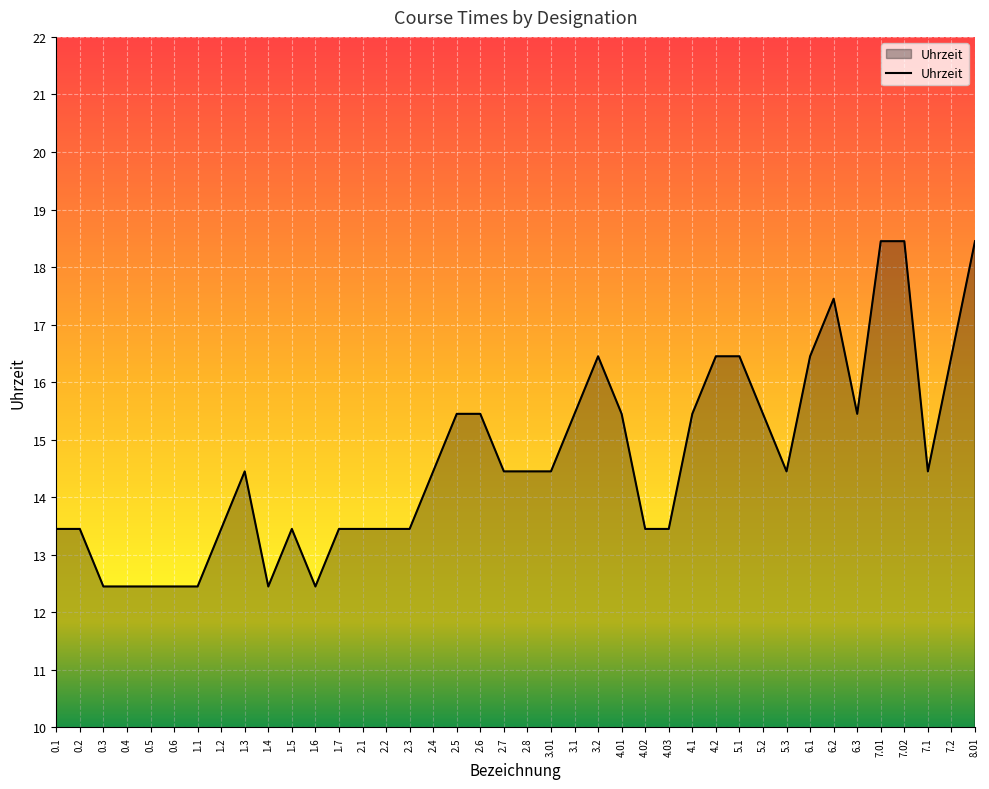

Where does the data first go above 14?

1.3